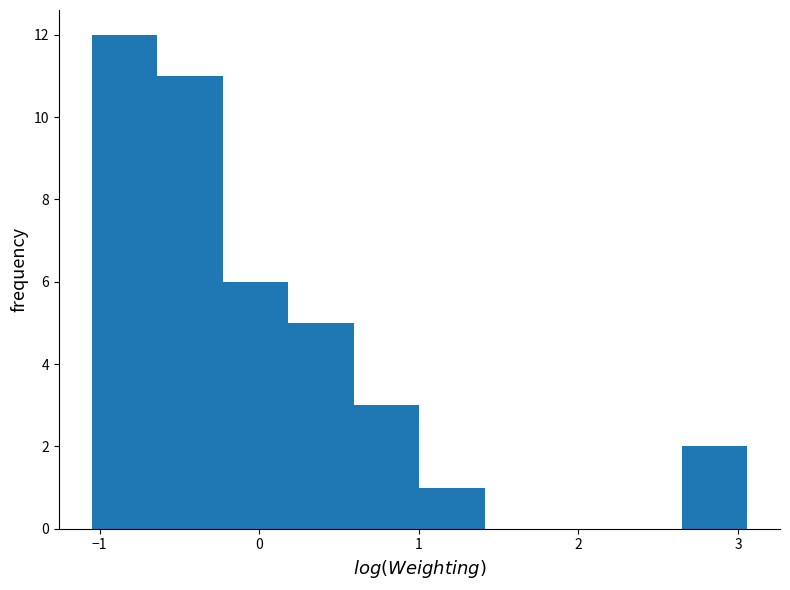

How tall is the bar that spans -0.6 to -0.2 on the x-axis? Neither the bar edges nor the heights are printed on the chart, so give them approximately, as read against the axes.

11